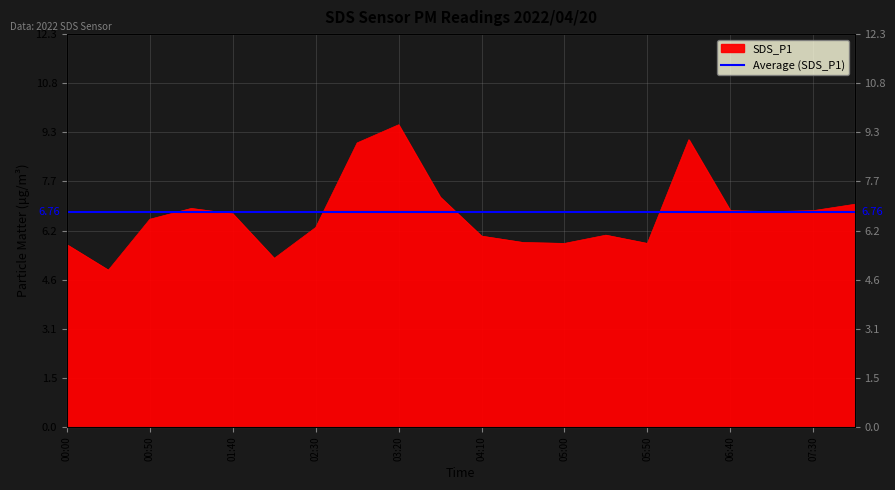

What is the maximum value shown in the chart?

9.5